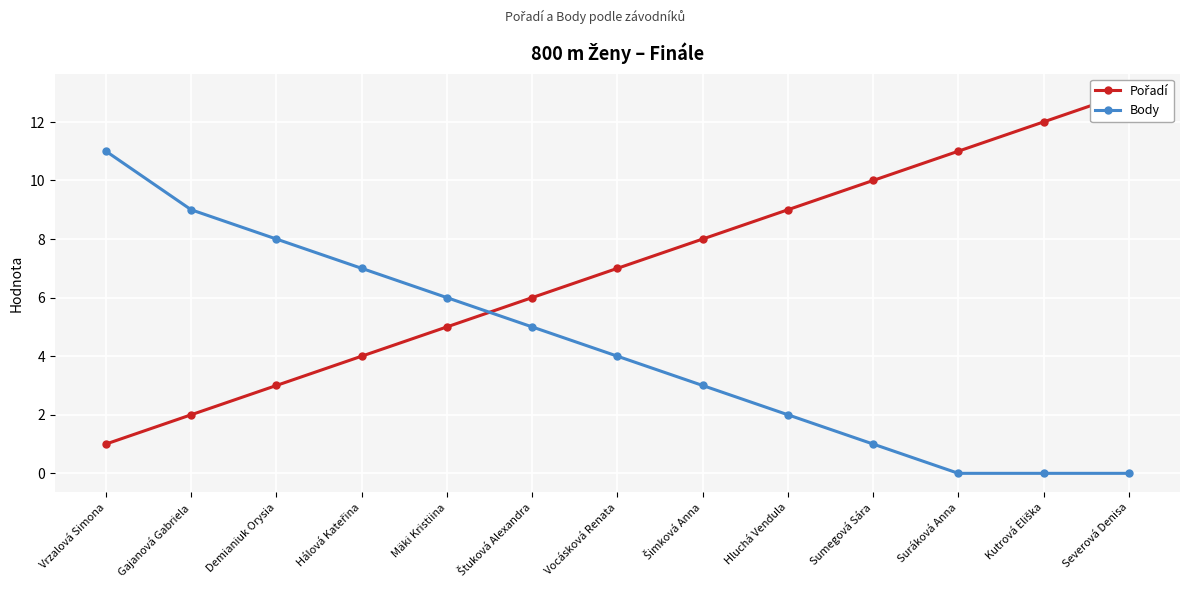

How many lines are shown in the chart?

2